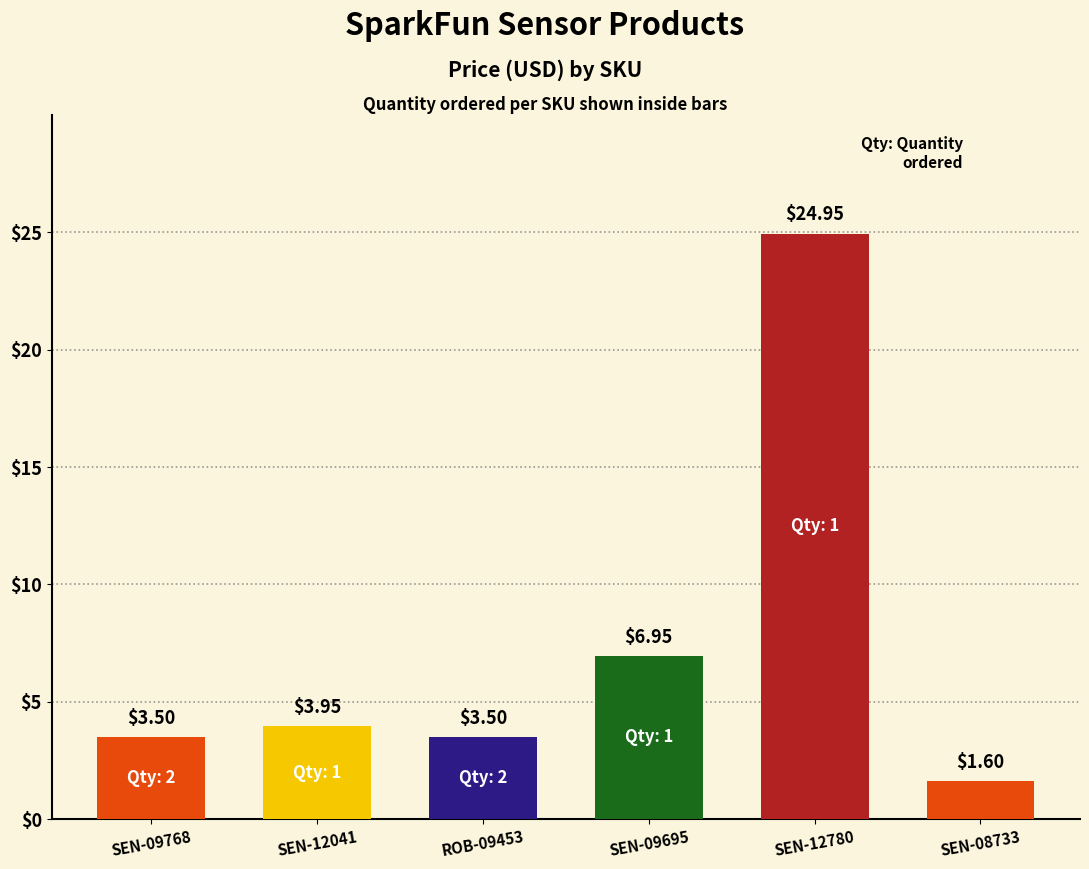

Does the chart contain any negative values?

No